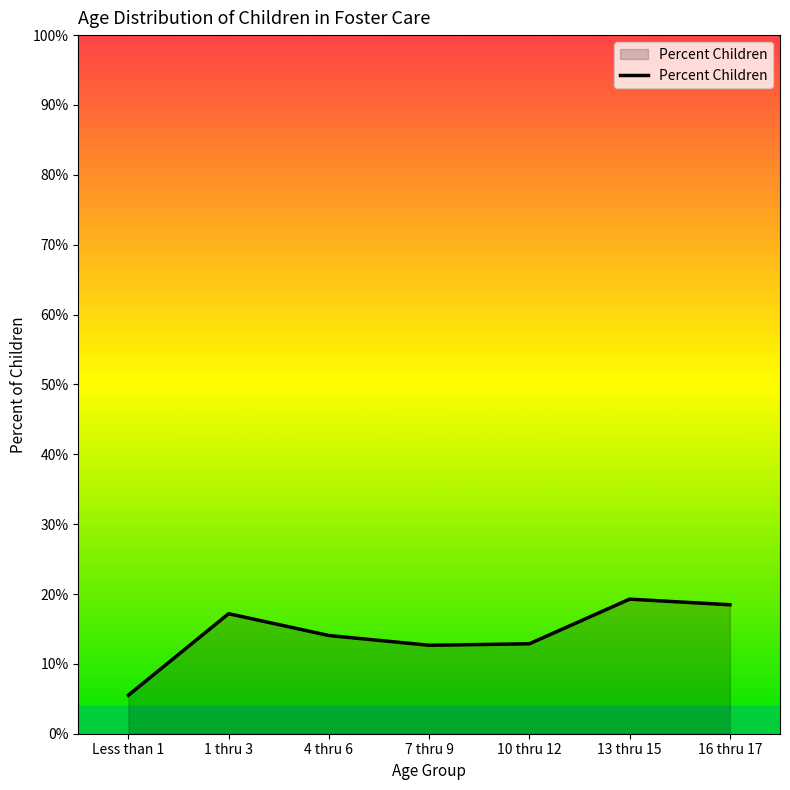

Where is the first local minimum?

7 thru 9